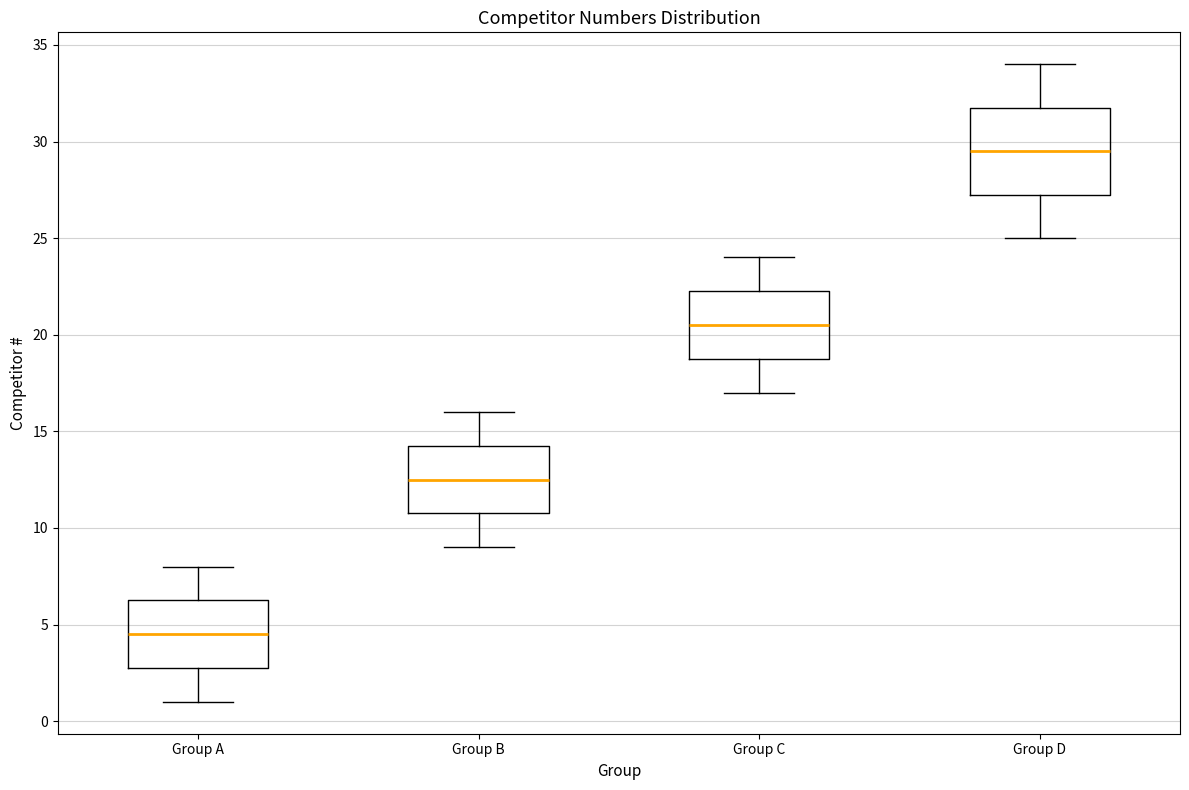

Reading left to right, read every box against the y-axis: the position of its median line, the range the box covers, and the ends of its whiskers. The values are not printed on the chart, so give them approximately, as read against the axis.

Group A: median 4.5, box 3.0 to 6.5, whiskers 1.0 to 8.0
Group B: median 12.5, box 11.0 to 14.5, whiskers 9.0 to 16.0
Group C: median 20.5, box 19.0 to 22.5, whiskers 17.0 to 24.0
Group D: median 29.5, box 27.5 to 32.0, whiskers 25.0 to 34.0